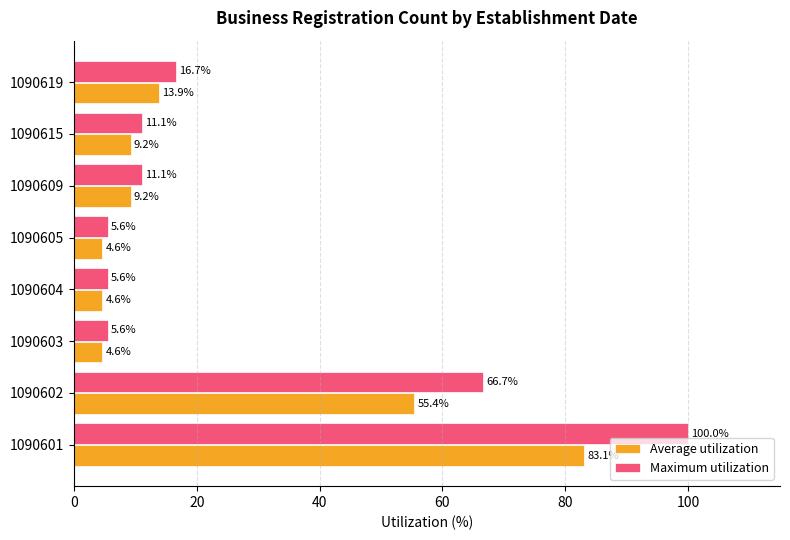

Between 1090615 and 1090619, which series saw the biggest shift?

Maximum utilization